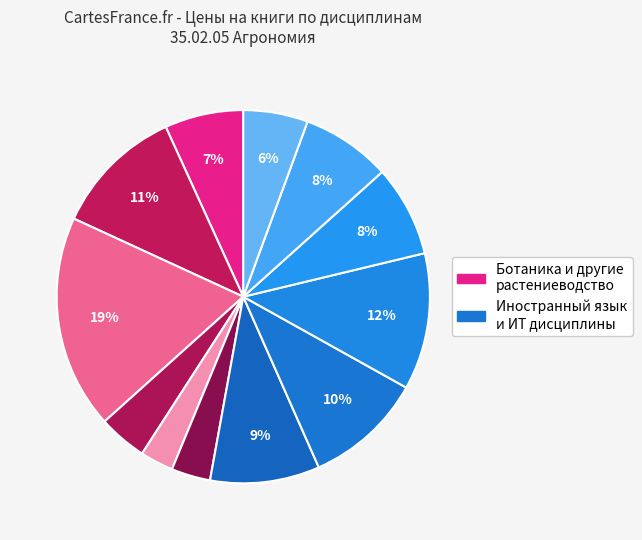

How many slices are in this pie chart?

12